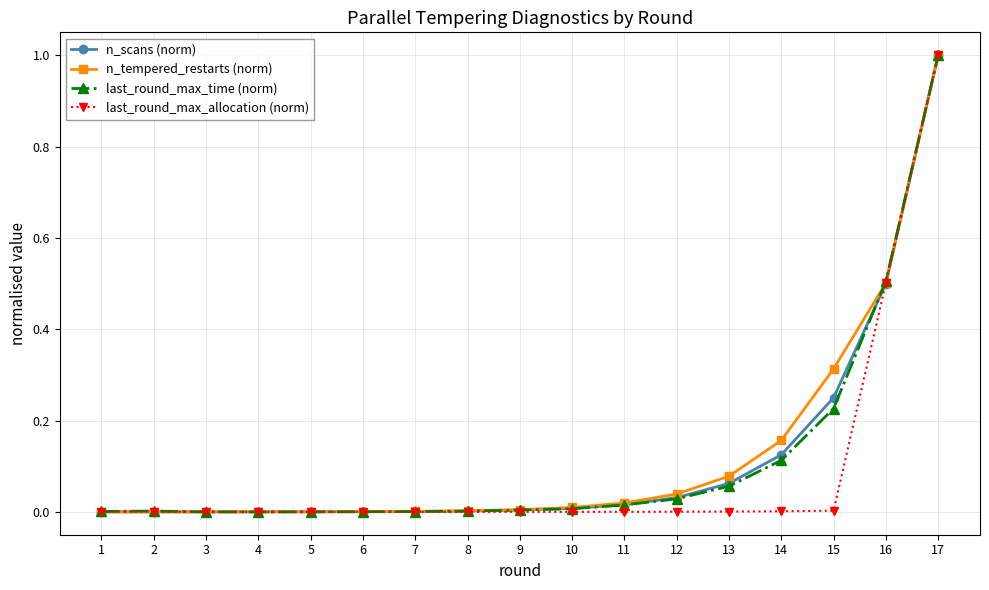

How many lines are shown in the chart?

4